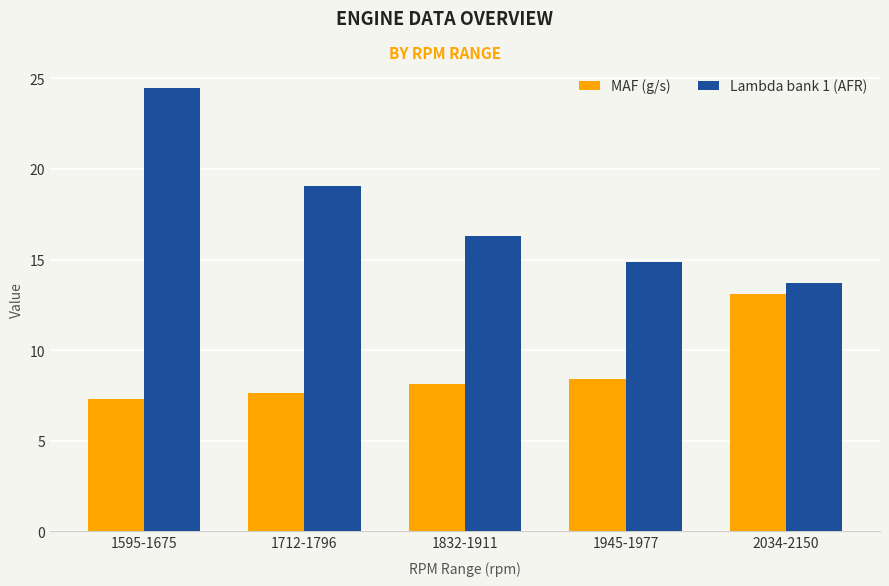

Read the Lambda bank 1 (AFR) value at 1832-1911.

16.3